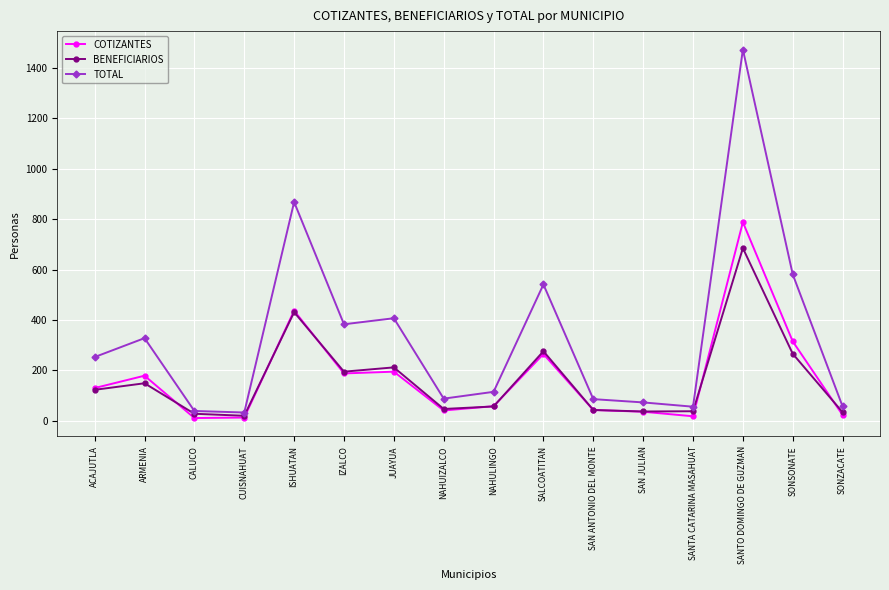

Between ACAJUTLA and SONZACATE, which series saw the biggest shift?

TOTAL